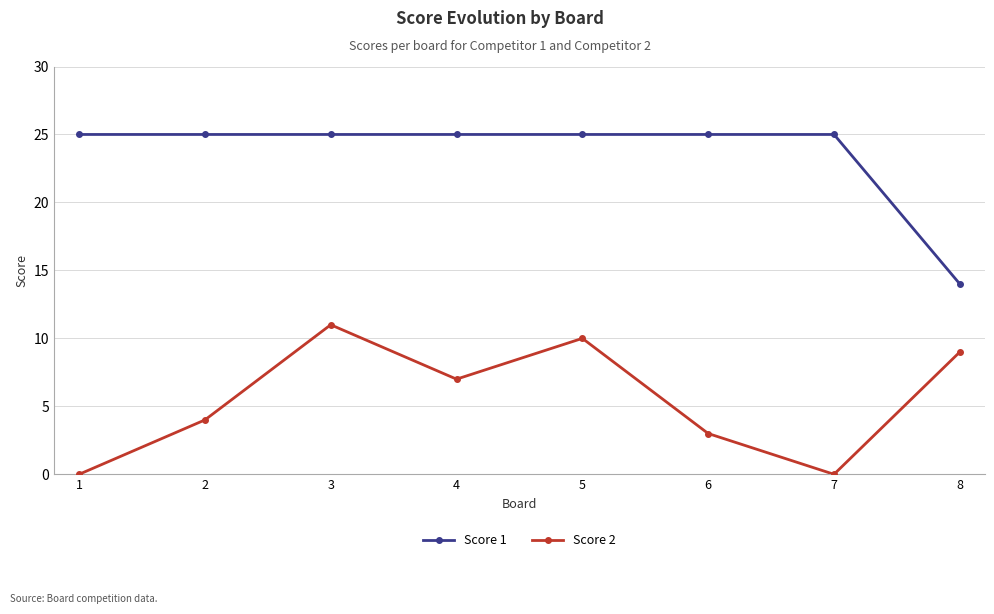

What is the difference between the maximum and minimum values in the Score 1 series?

11